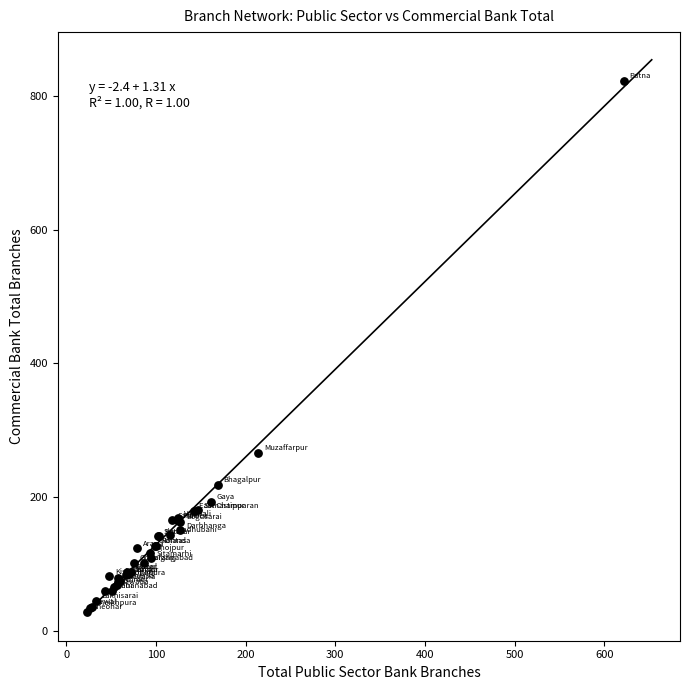

What Y value in the scatter plot is closest to 425?

266